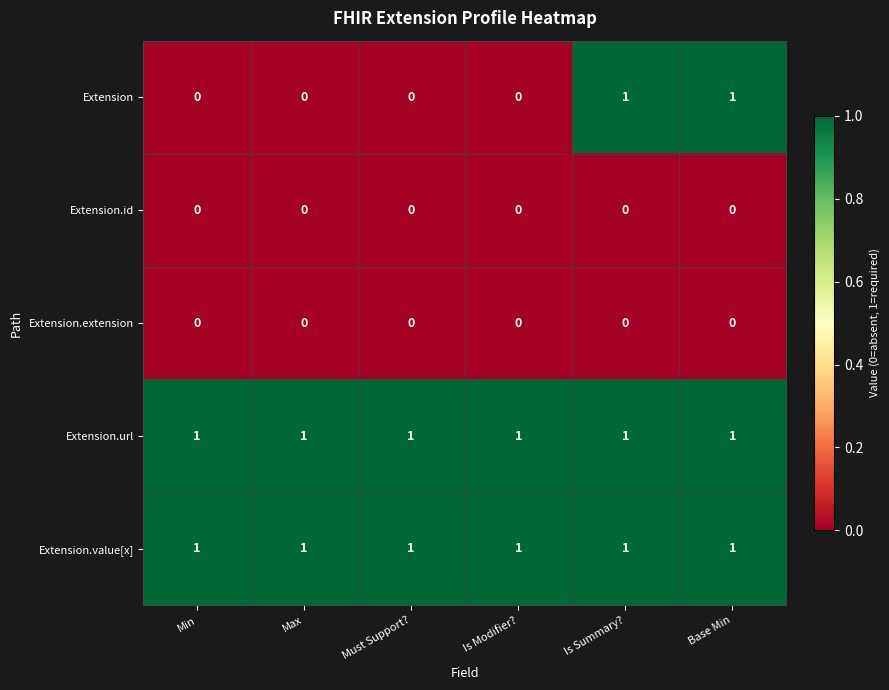

True or false: Extension.url has a value of 1 at Base Min.

True